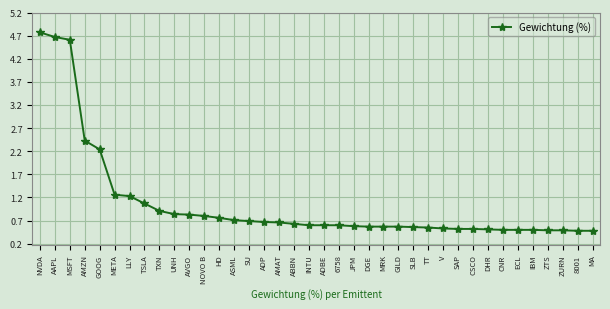

Where is the data nearest to the value 2?

GOOG